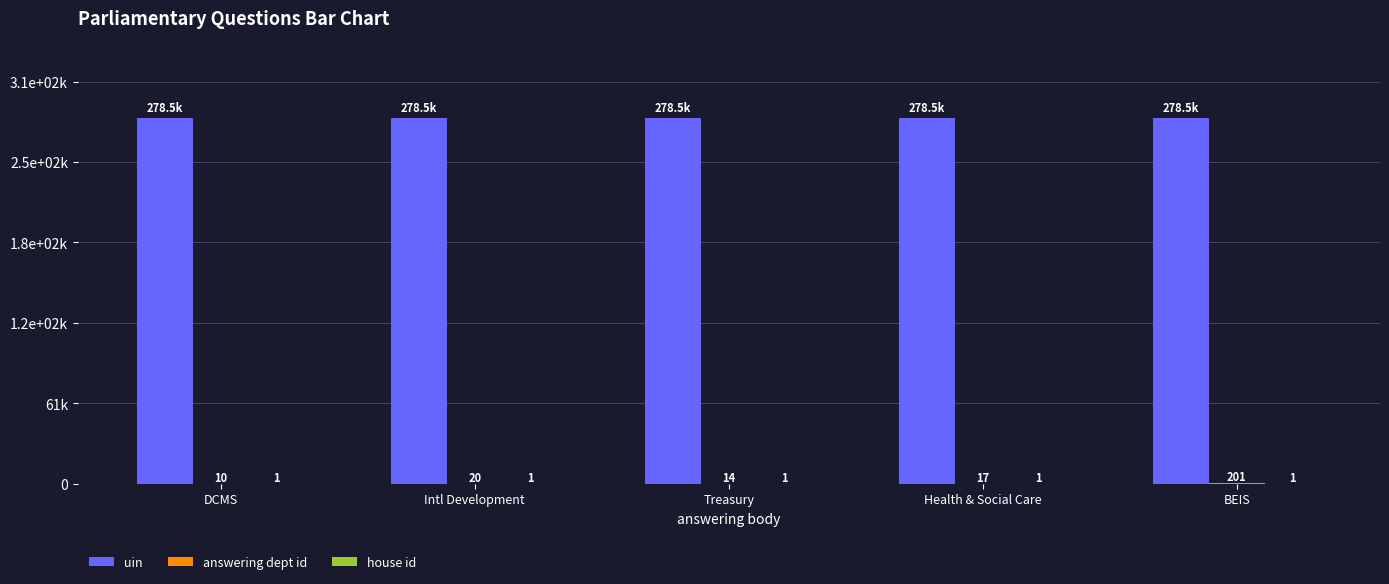

What position from the right is BEIS?

1